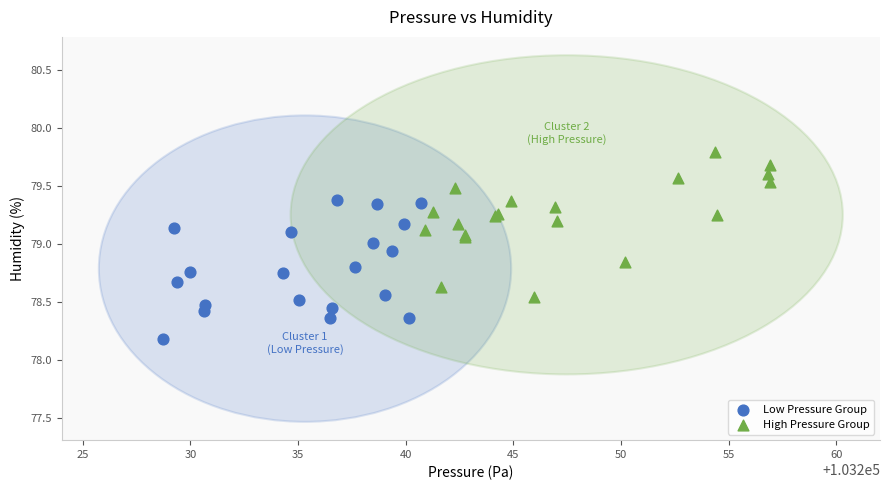

Which series reaches the maximum Y coordinate?

High Pressure Group